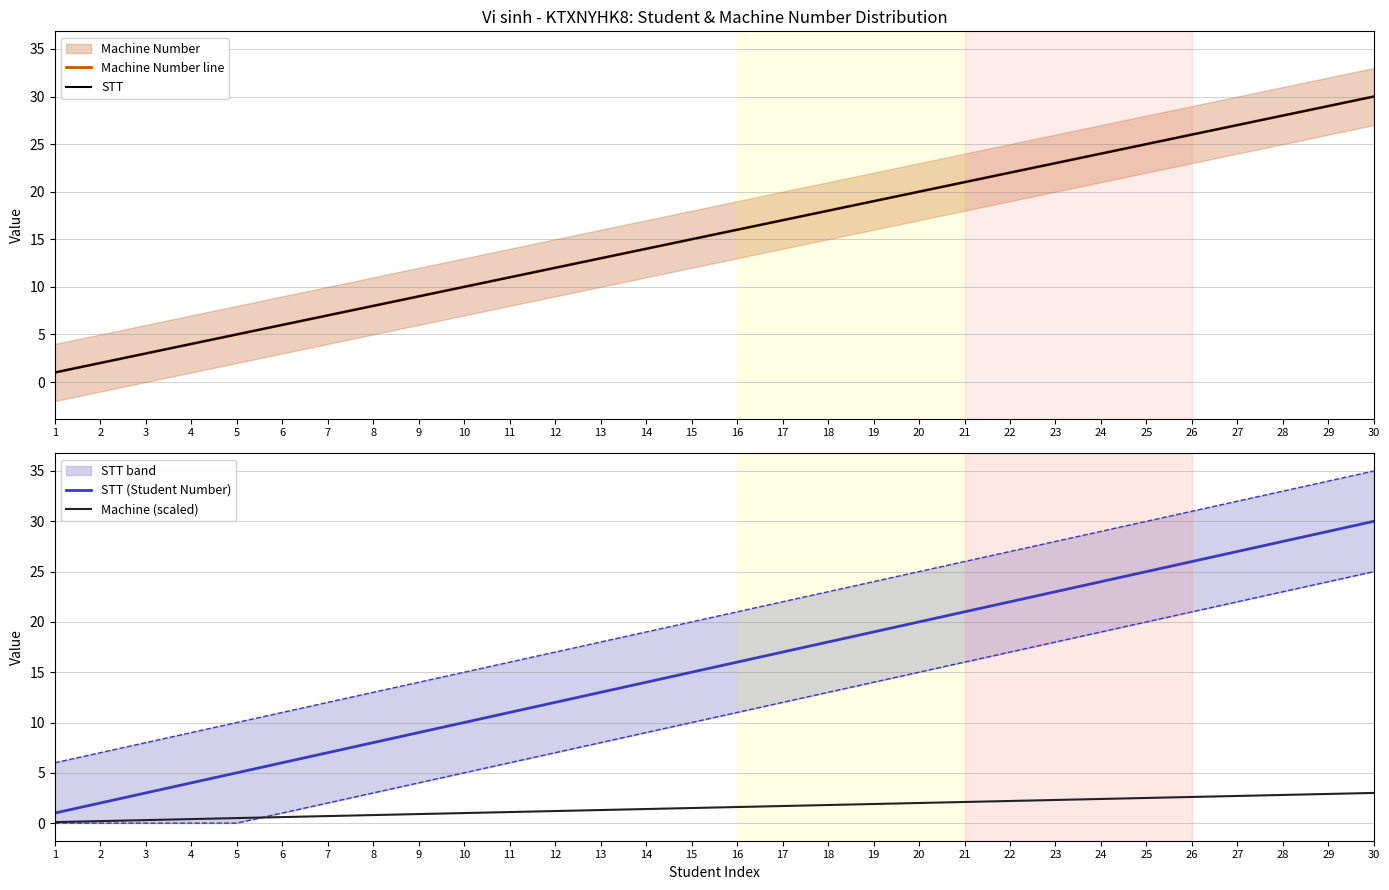

Reading left to right, extract all data points from this chart.

Machine Number line: 1.0	2.0	3.0	4.0	5.0	6.0	7.0	8.0	9.0	10.0	11.0	12.0	13.0	14.0	15.0	16.0	17.0	18.0	19.0	20.0	21.0	22.0	23.0	24.0	25.0	26.0	27.0	28.0	29.0	30.0
STT: 1.0	2.0	3.0	4.0	5.0	6.0	7.0	8.0	9.0	10.0	11.0	12.0	13.0	14.0	15.0	16.0	17.0	18.0	19.0	20.0	21.0	22.0	23.0	24.0	25.0	26.0	27.0	28.0	29.0	30.0
STT (Student Number): 1.0	2.0	3.0	4.0	5.0	6.0	7.0	8.0	9.0	10.0	11.0	12.0	13.0	14.0	15.0	16.0	17.0	18.0	19.0	20.0	21.0	22.0	23.0	24.0	25.0	26.0	27.0	28.0	29.0	30.0
Machine (scaled): 0.1	0.2	0.3	0.4	0.5	0.6	0.7	0.8	0.9	1.0	1.1	1.2	1.3	1.4	1.5	1.6	1.7	1.8	1.9	2.0	2.1	2.2	2.3	2.4	2.5	2.6	2.7	2.8	2.9	3.0